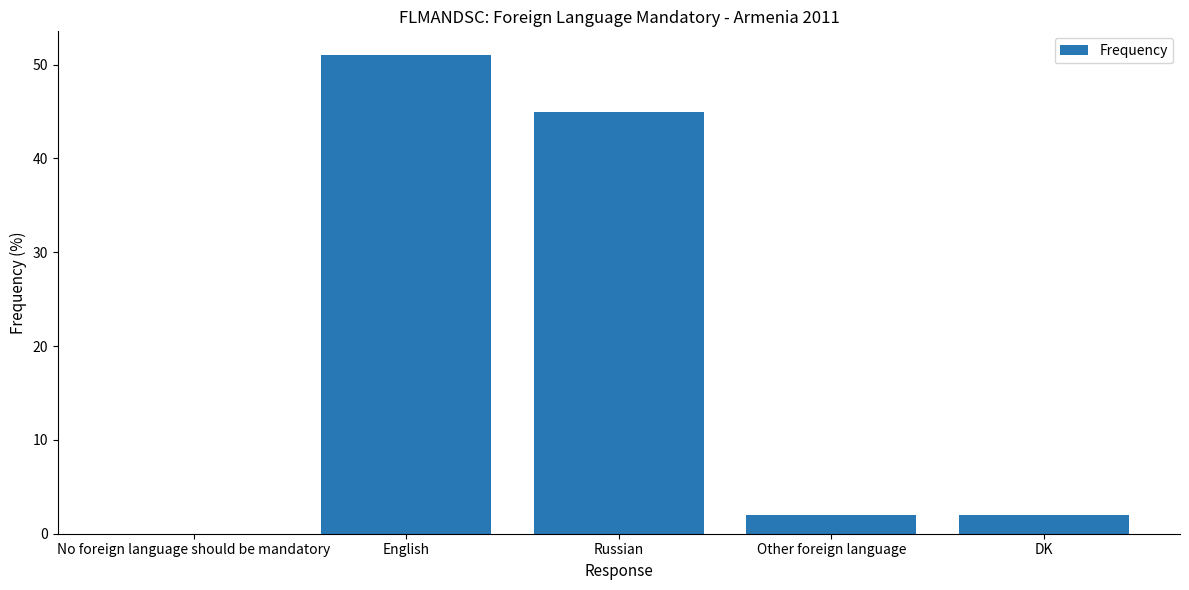

The value at English is 69. True or false?

False